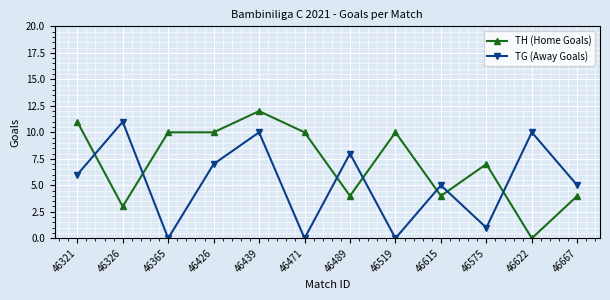

What is the value of the TH (Home Goals) point at the 8th from the left?

10